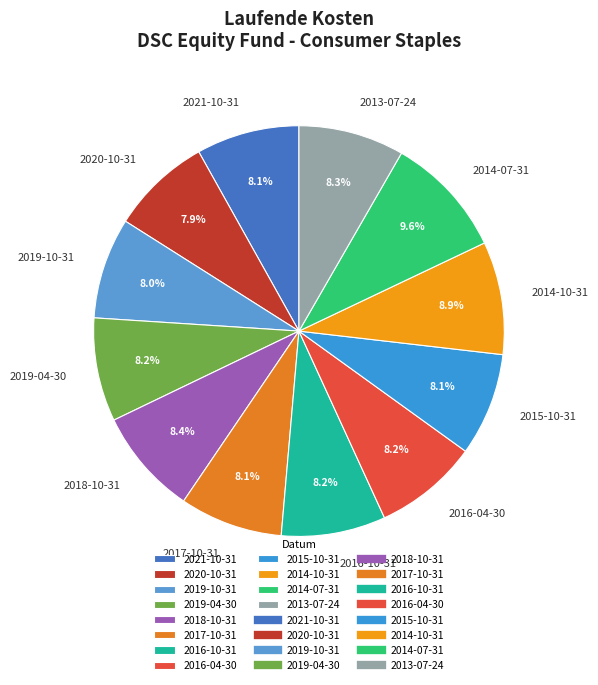

Does 2019-10-31 represent more than half of the total?

No